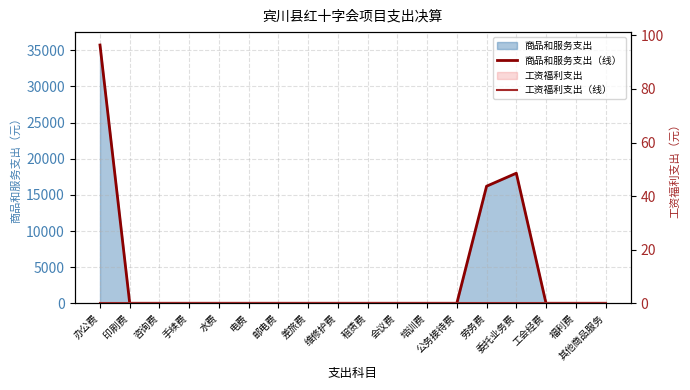

True or false: 工资福利支出（线） and 商品和服务支出（线） cross at least once.

False